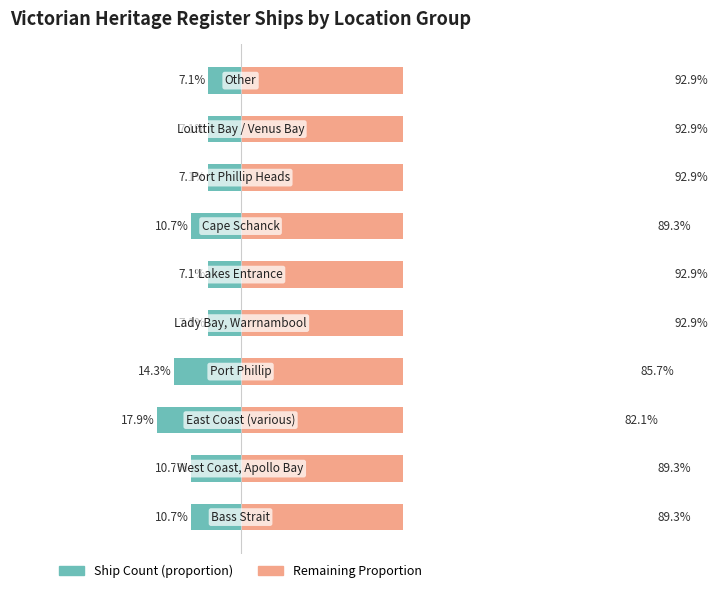

What is the value of the Remaining % (right) bar at the 9th from the left?

92.9